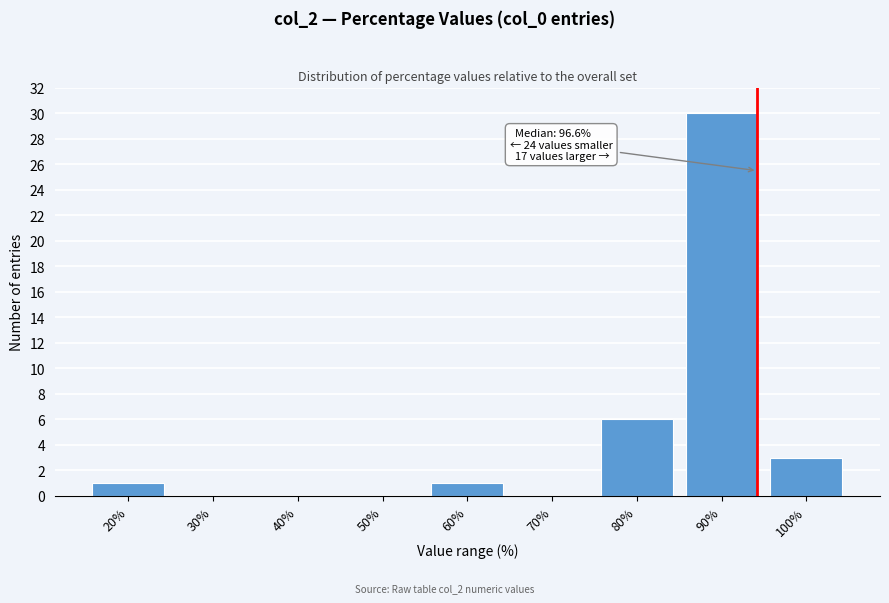

Reading right to left, what are all the values shown in this chart?

100%=3	90%=30	80%=6	70%=0	60%=1	50%=0	40%=0	30%=0	20%=1